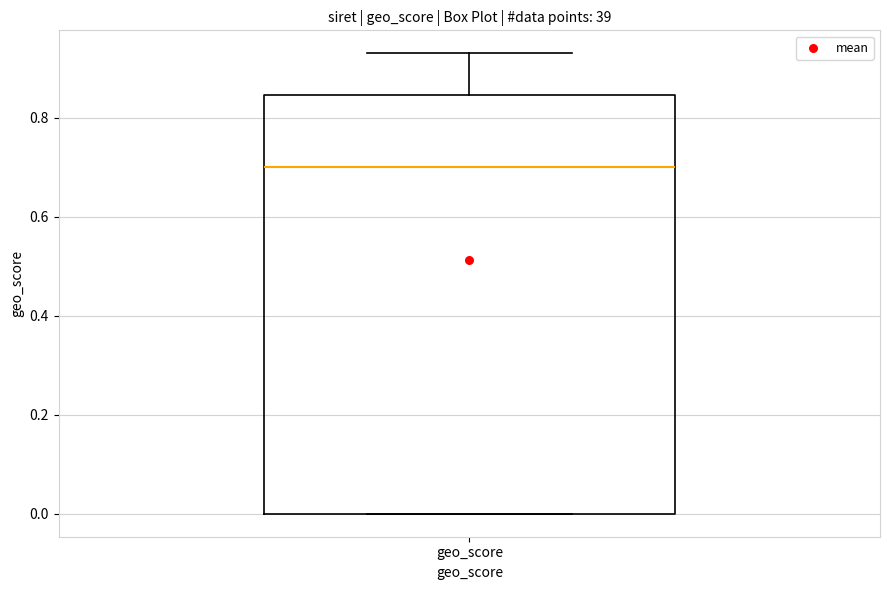

Where does the median line of the box for geo_score sit on the y-axis? The values are not printed on the chart, so give them approximately, as read against the axis.

0.70